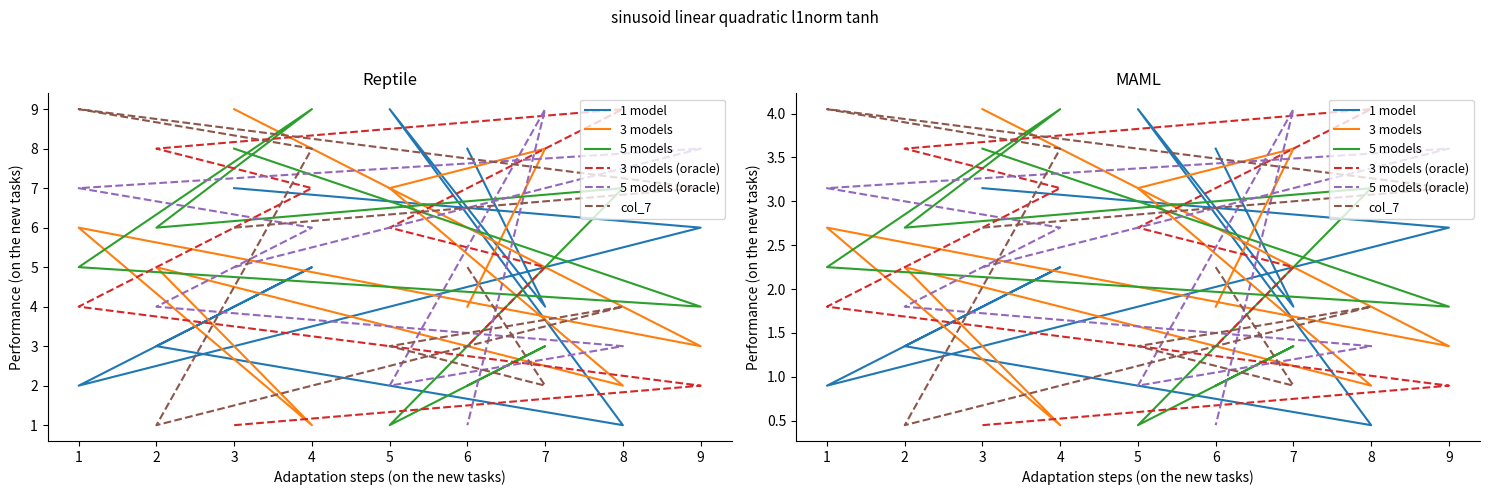

How many values in the 1 model series are below 2?

4